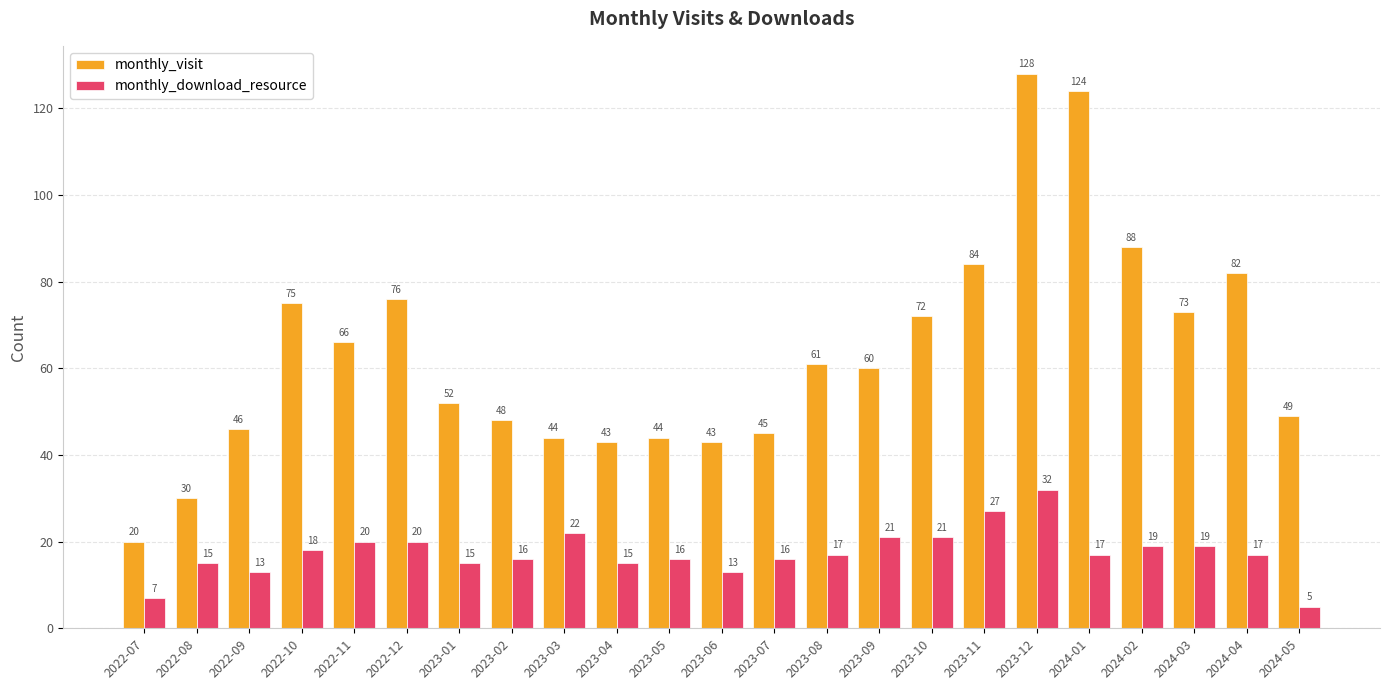

Rank the series by their average value, from highest to lowest.

monthly_visit, monthly_download_resource